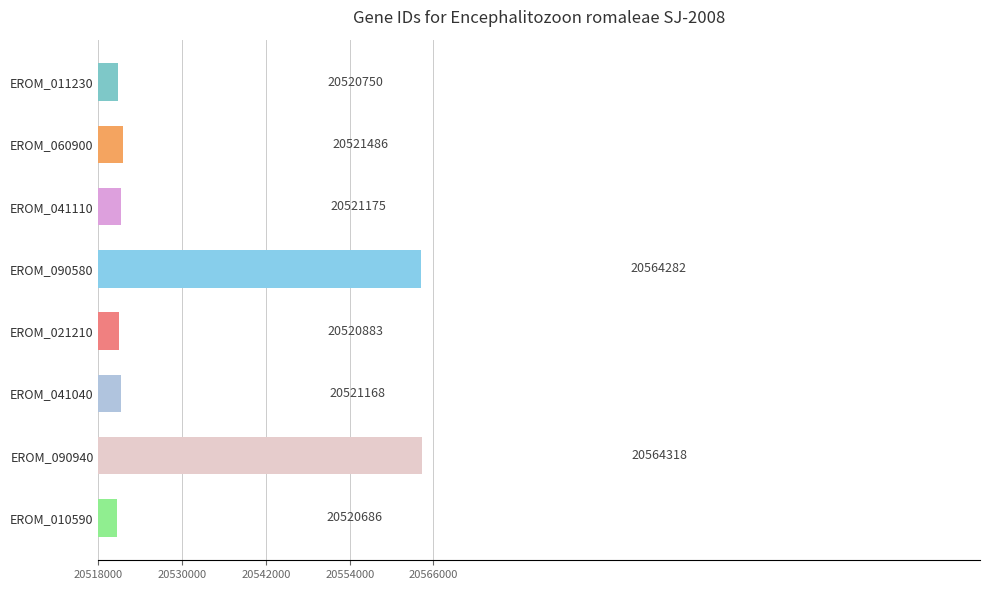

Does the chart contain any negative values?

No